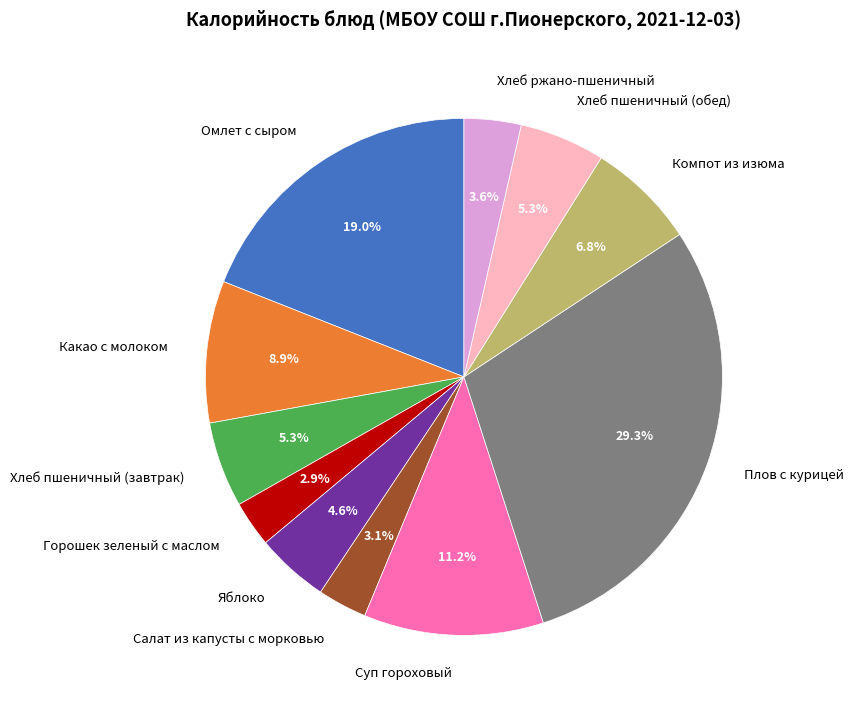

How much of the chart is everything except Компот из изюма?

93.2%